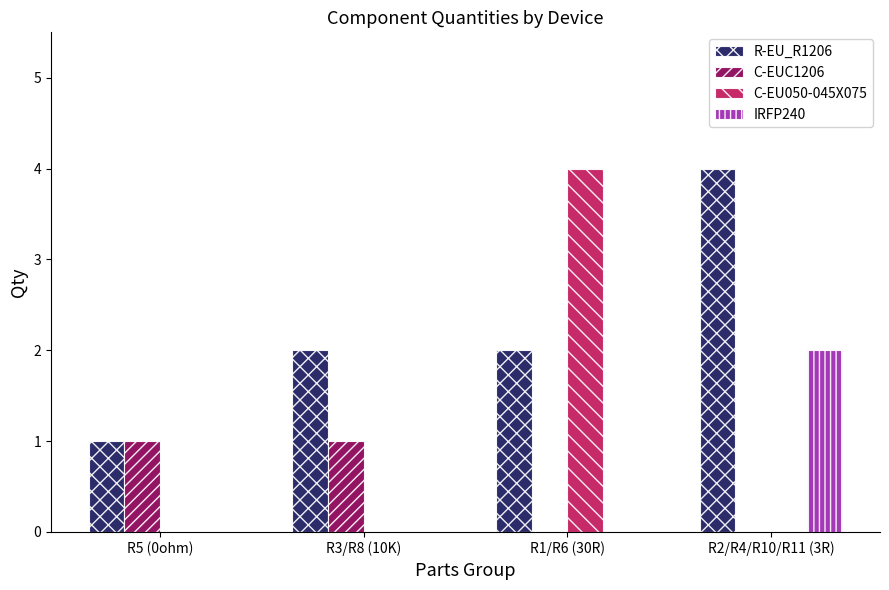

The C-EU050-045X075 series shows 0 at R2/R4/R10/R11 (3R). True or false?

True